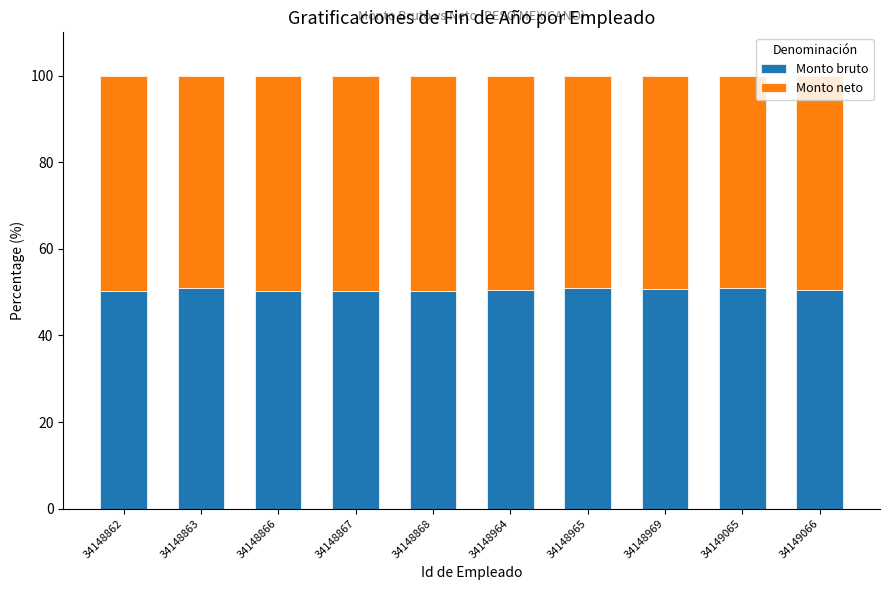

The value of Monto bruto at 34148868 is 50.3. True or false?

True